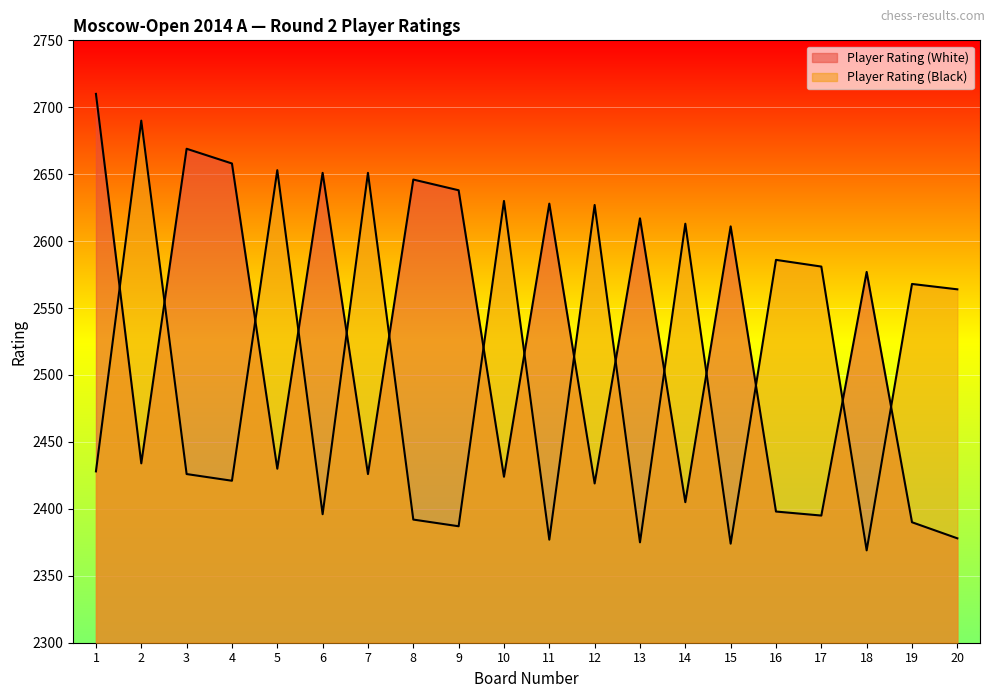

At 5, list the series in order from largest to smallest.

Player Rating (Black), Player Rating (White)